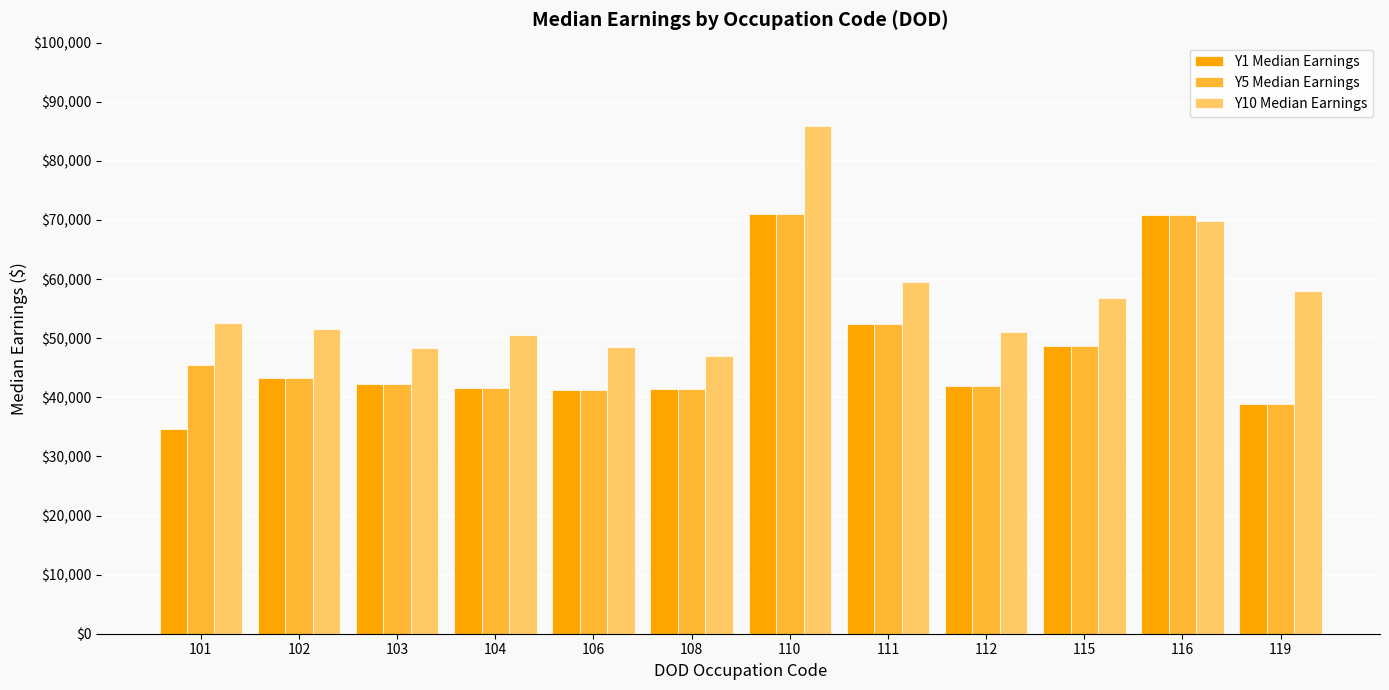

Count the number of data series in this chart.

3